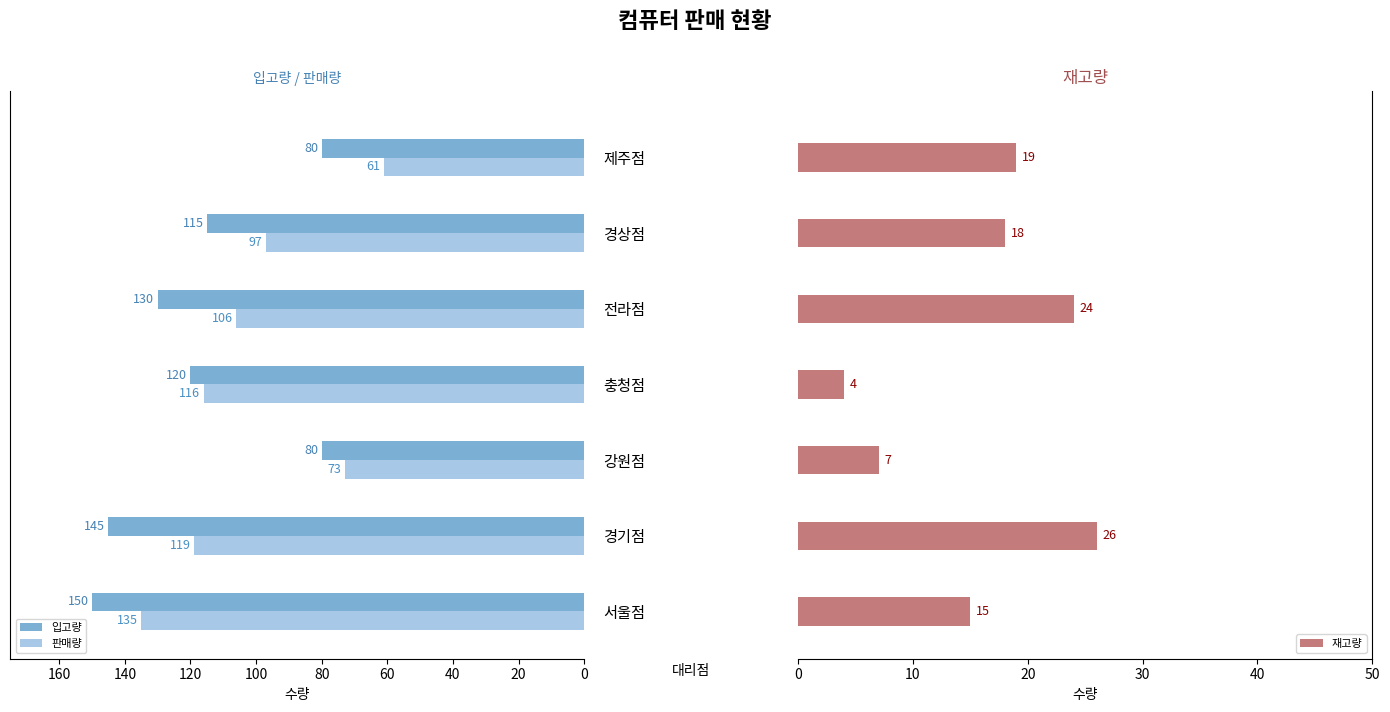

What is the minimum value for 입고량?

80